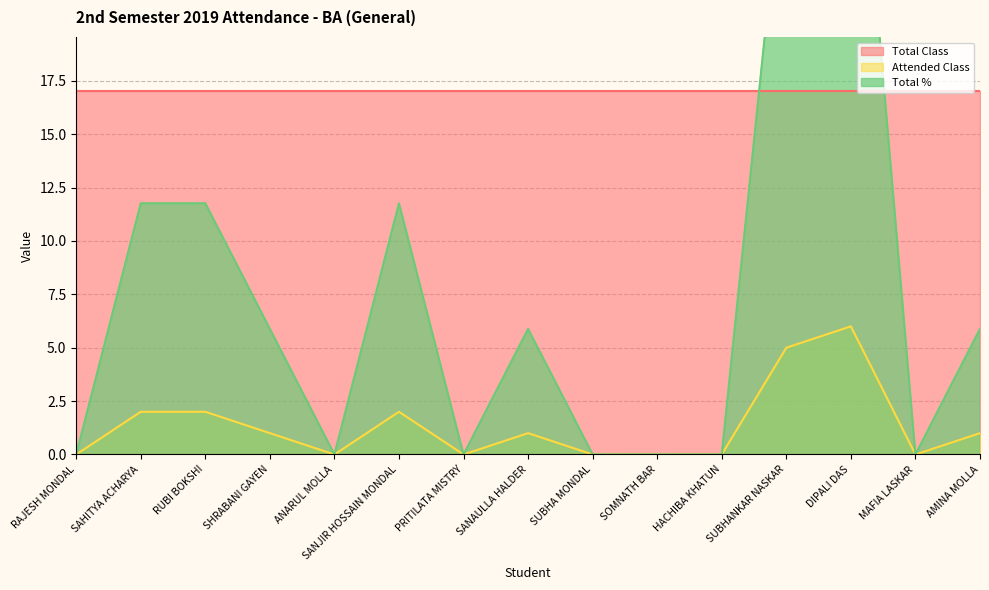

What is the difference between the maximum and minimum values in the Total % series?

35.3